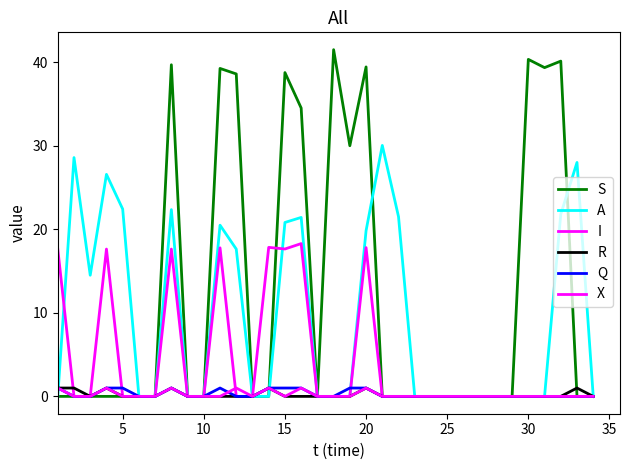

Is this an area chart (filled region under the line)?

No